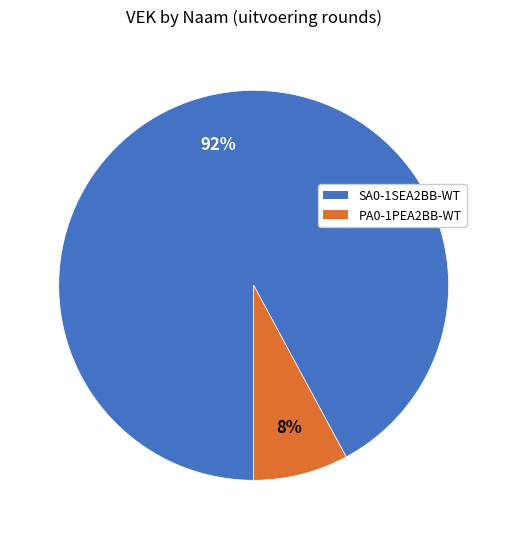

Combined, do PA0-1PEA2BB-WT and SA0-1SEA2BB-WT account for over 50%?

Yes